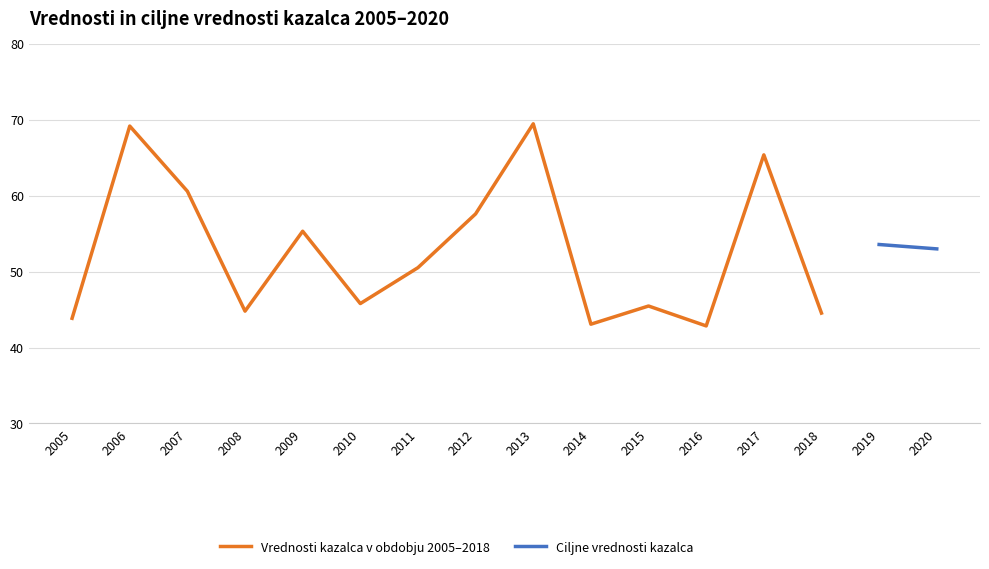

Which has a higher value, 2008 or 2018?

2008